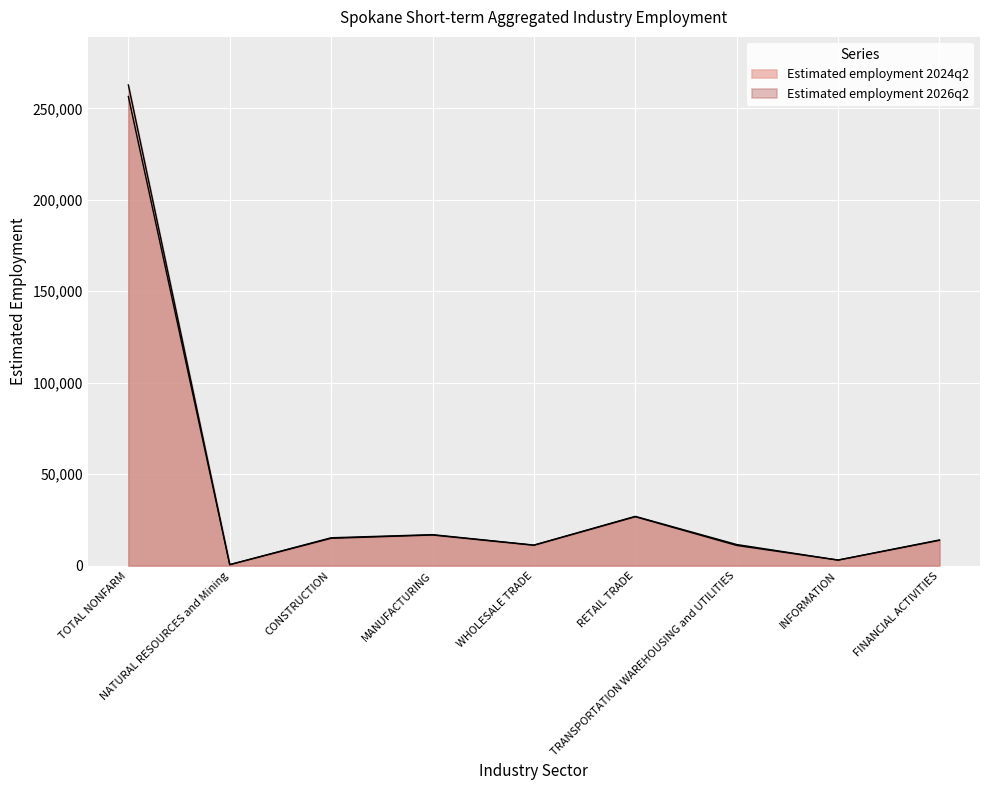

True or false: Estimated employment 2026q2 and Estimated employment 2024q2 cross at least once.

False